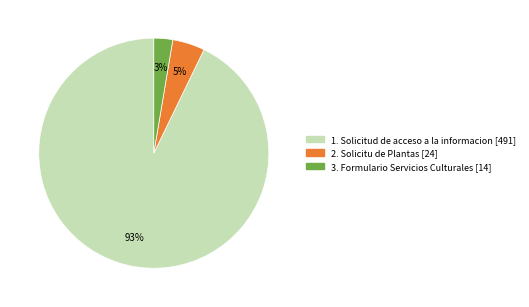

To the nearest percent, what is the combined percentage of 1. Solicitud de acceso a la informacion and 3. Formulario Servicios Culturales?

95%